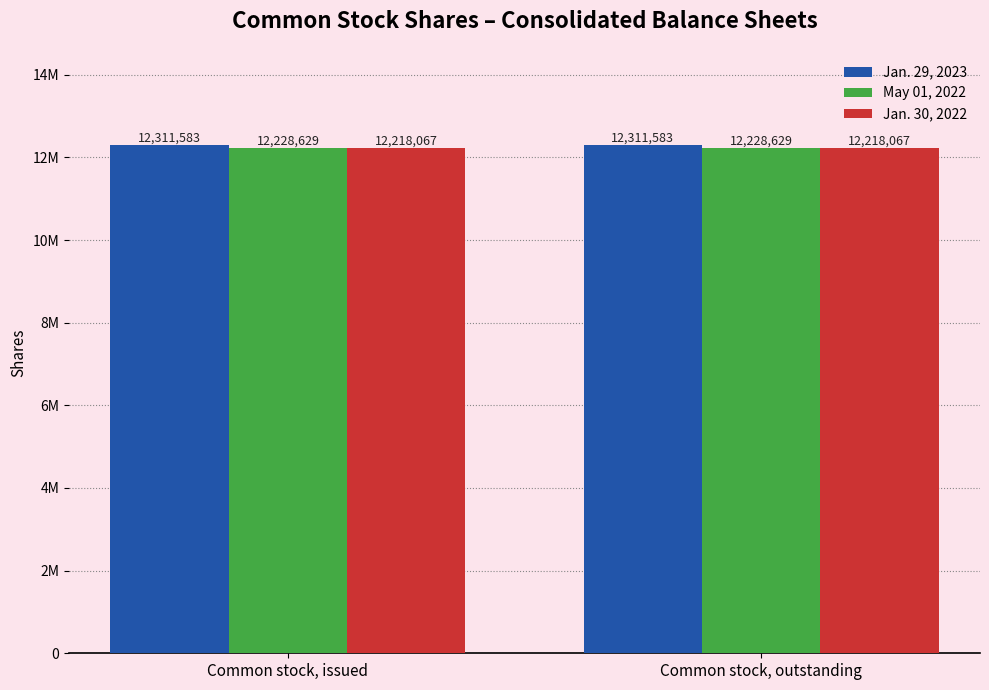

What are all the series names shown in the legend?

Jan. 29, 2023, May 01, 2022, Jan. 30, 2022